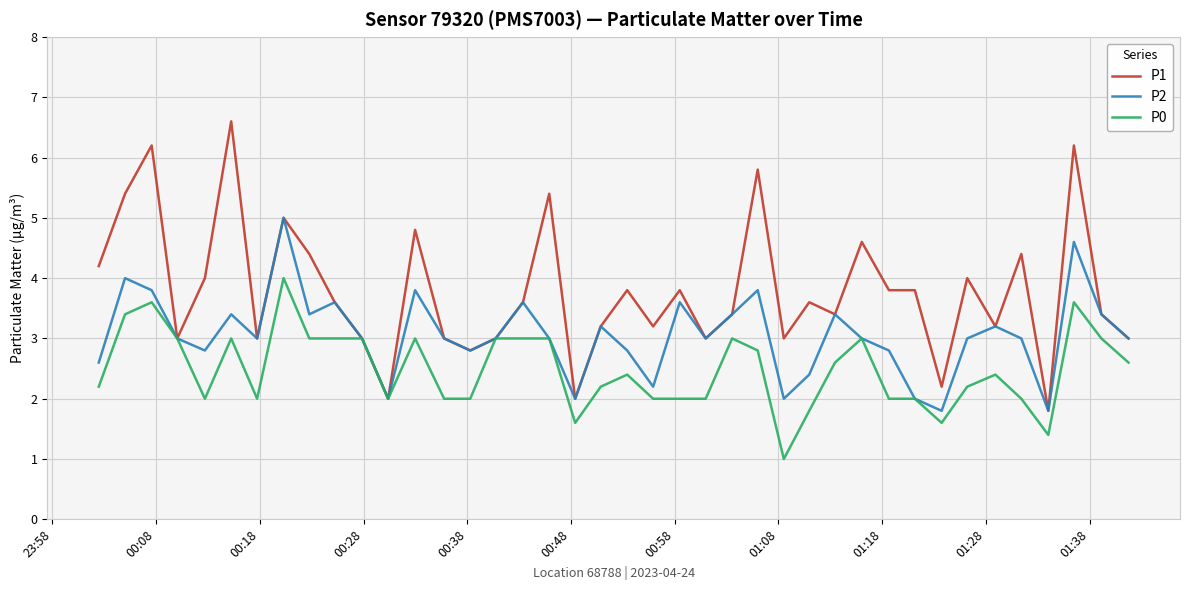

How many interior local peaks does the P2 series have?

12